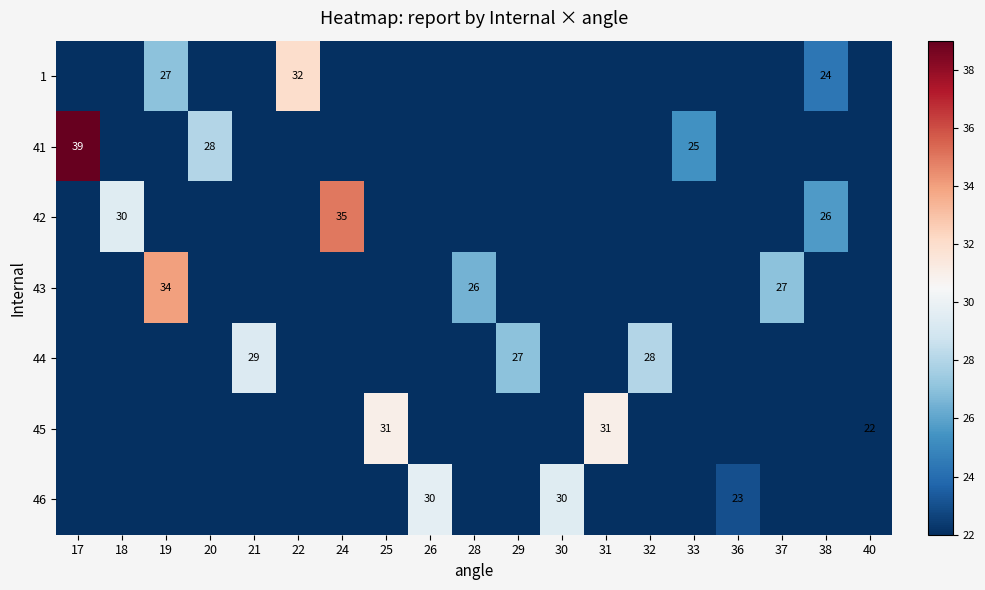

At which category is the sum across all series the highest?

19